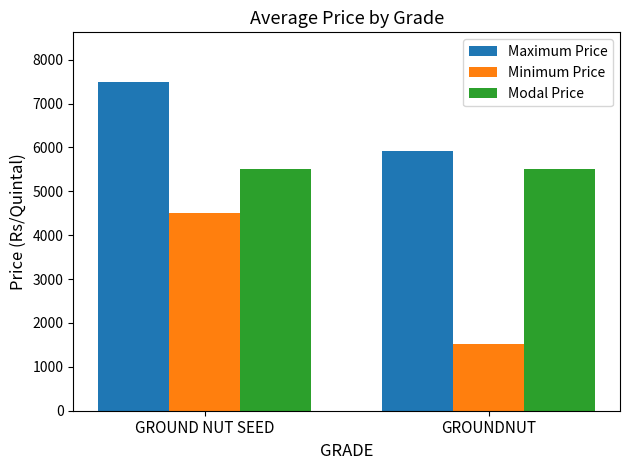

What is the greatest value displayed?

7500